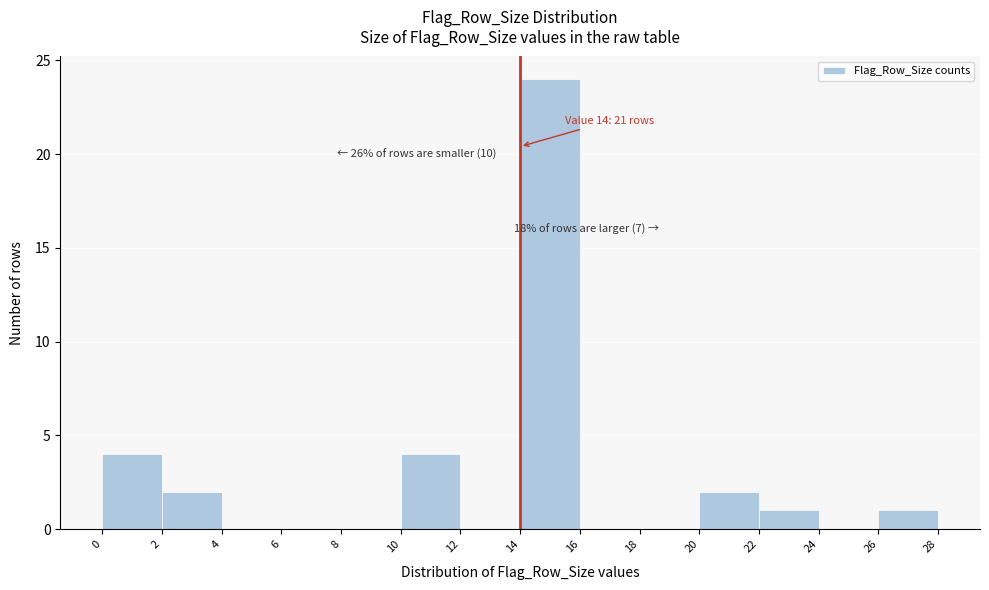

Over which range of the x-axis is the bar tallest?

14 to 16